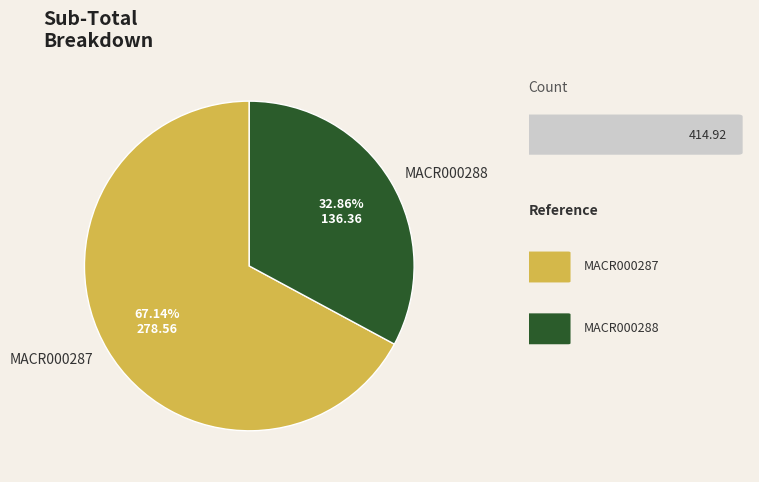

Which has a higher value, MACR000288 or MACR000287?

MACR000287